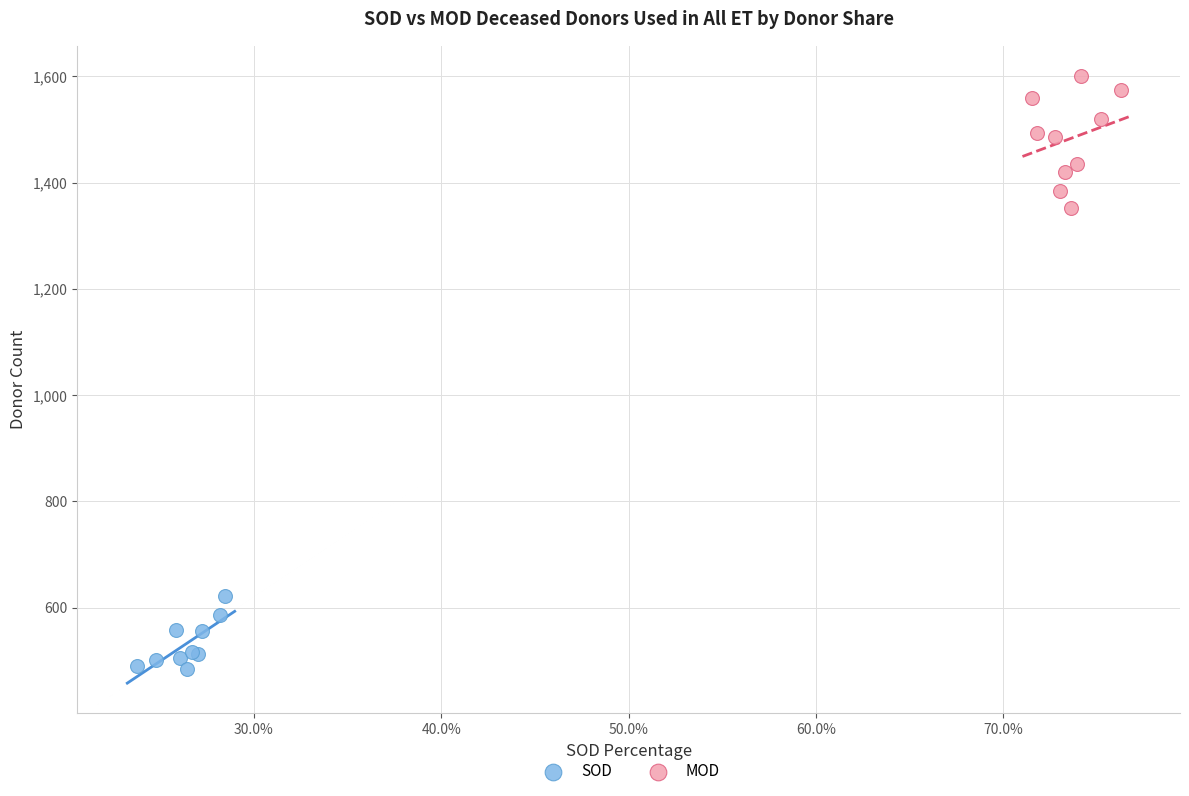

Which series reaches the maximum Y coordinate?

MOD